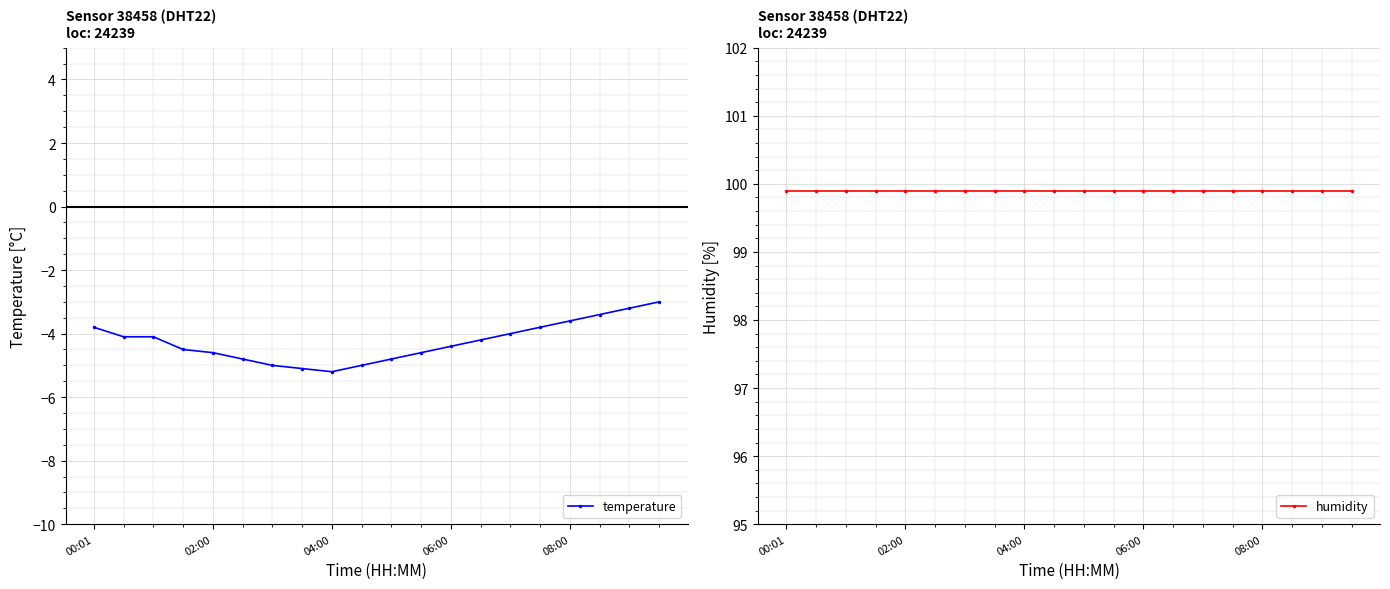

The temperature series shows -5.2 at 04:00. True or false?

True